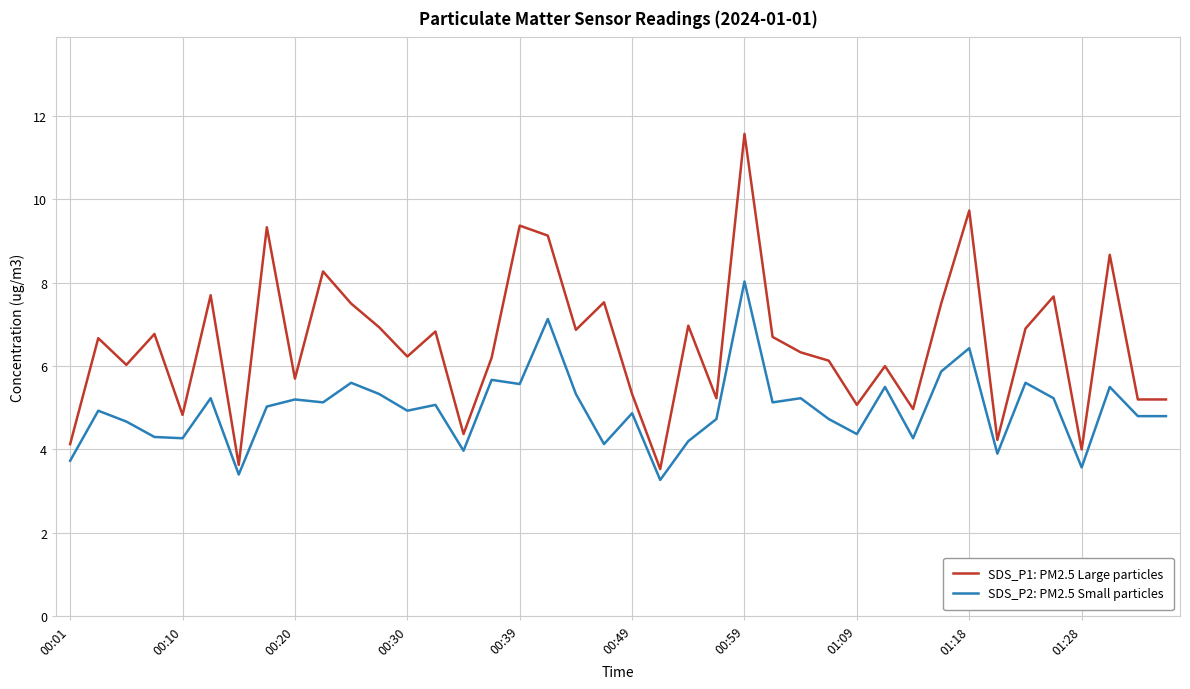

Which series has the widest spread of values?

SDS_P1: PM2.5 Large particles